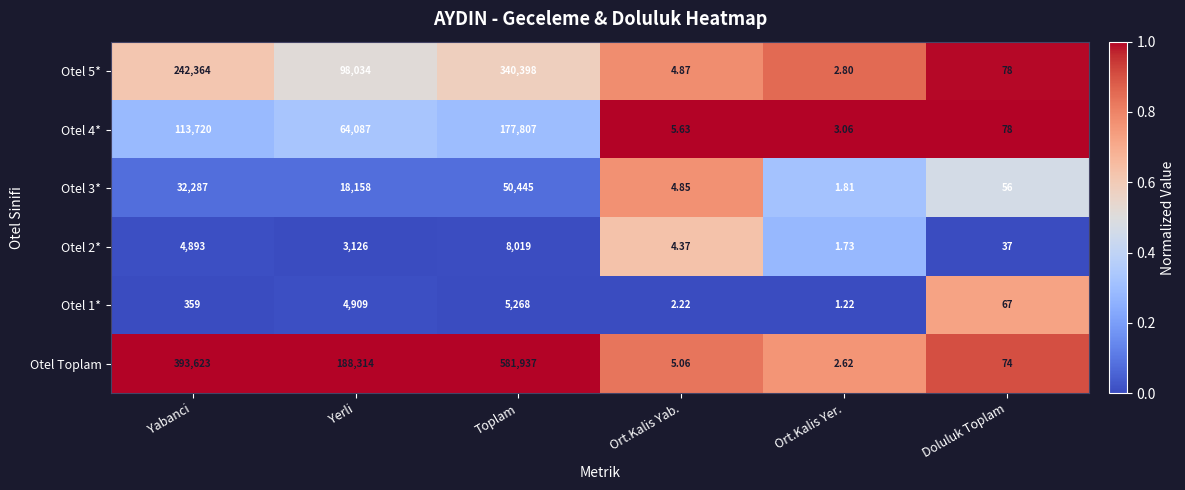

Is the value of Otel 3* at Doluluk Toplam greater than the value of Otel 5* at Yabanci?

No